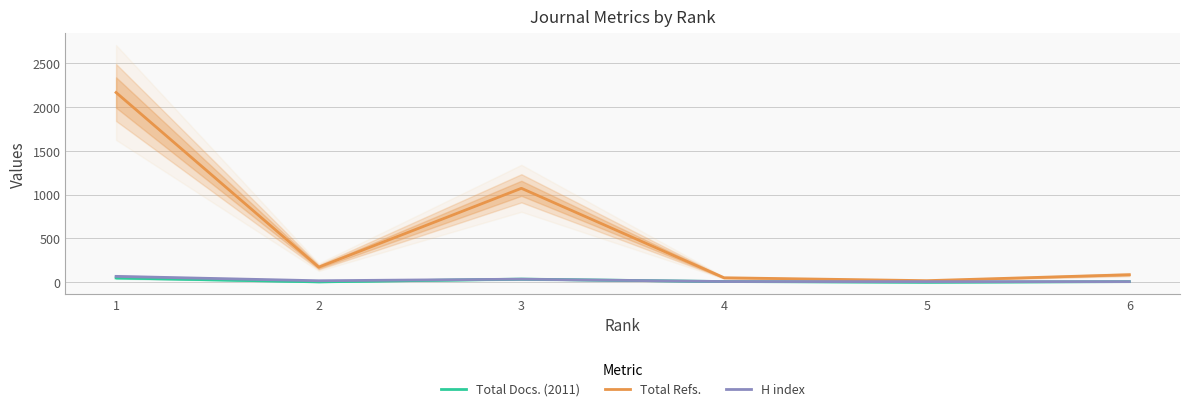

At which category does the chart reach its peak across all series?

1